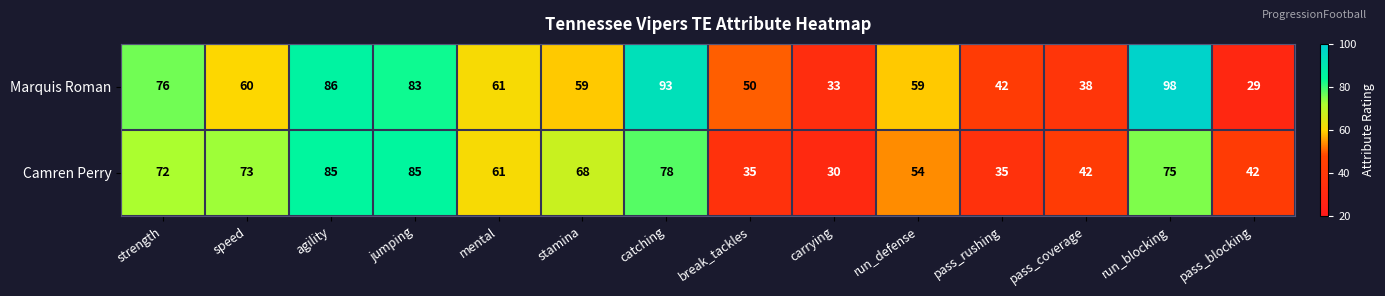

What is the sum of the Marquis Roman values at jumping and agility?

169